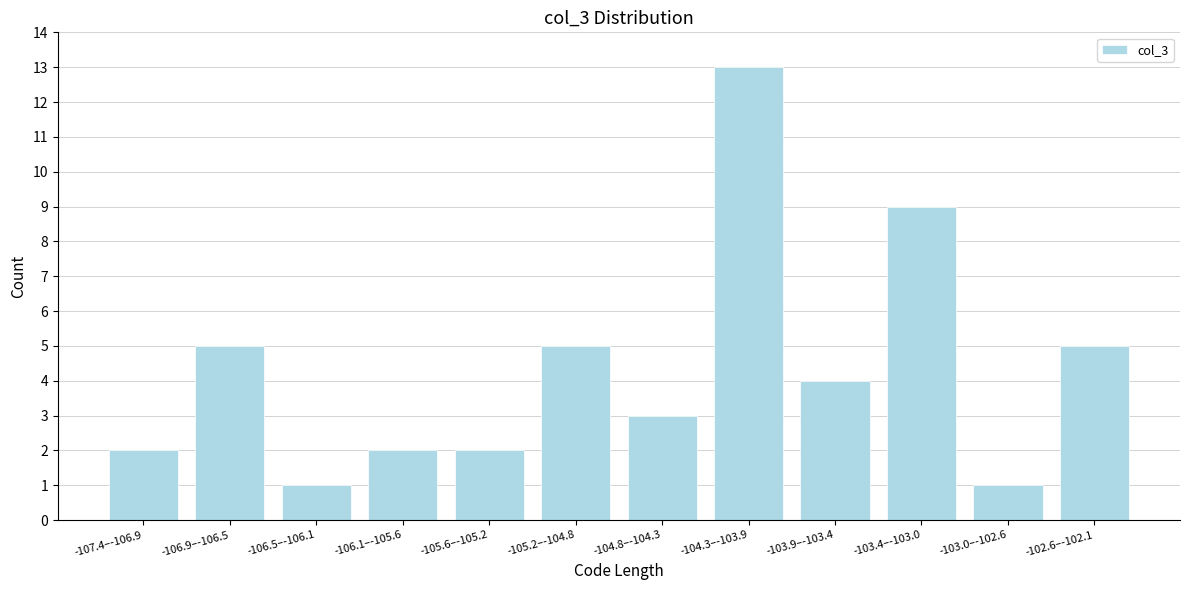

Reading right to left, list all the values displayed in this chart.

-102.6–-102.1=5	-103.0–-102.6=1	-103.4–-103.0=9	-103.9–-103.4=4	-104.3–-103.9=13	-104.8–-104.3=3	-105.2–-104.8=5	-105.6–-105.2=2	-106.1–-105.6=2	-106.5–-106.1=1	-106.9–-106.5=5	-107.4–-106.9=2